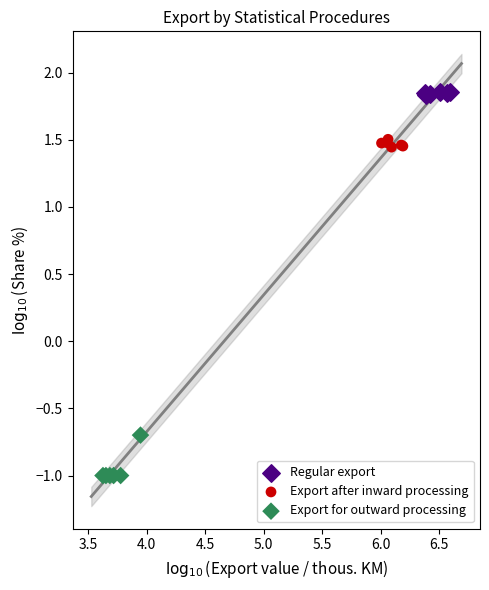

Which series reaches the minimum Y coordinate?

Export for outward processing